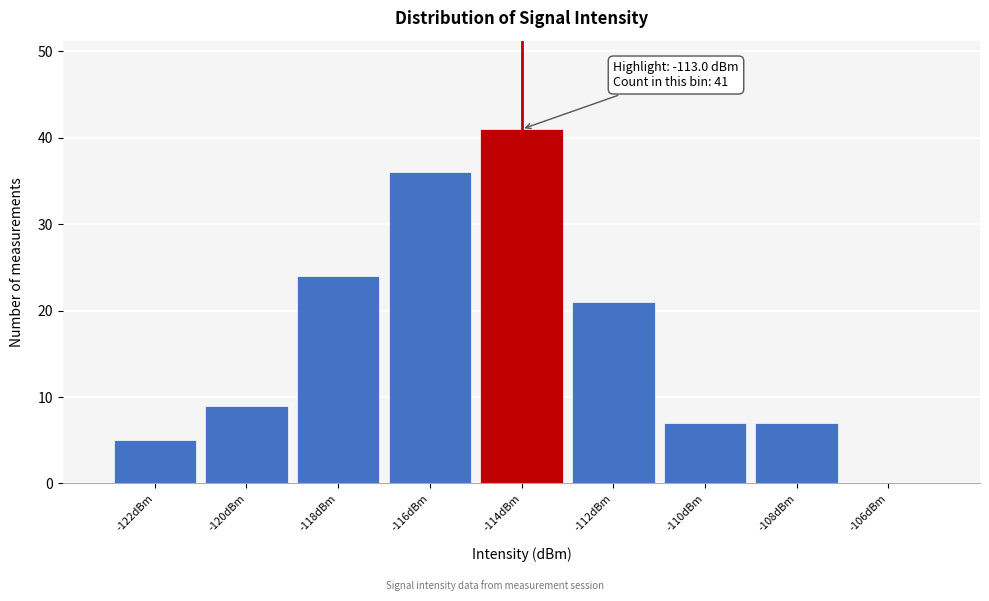

Reading left to right, extract all data points from this chart.

-122dBm=5	-120dBm=9	-118dBm=24	-116dBm=36	-114dBm=41	-112dBm=21	-110dBm=7	-108dBm=7	-106dBm=0